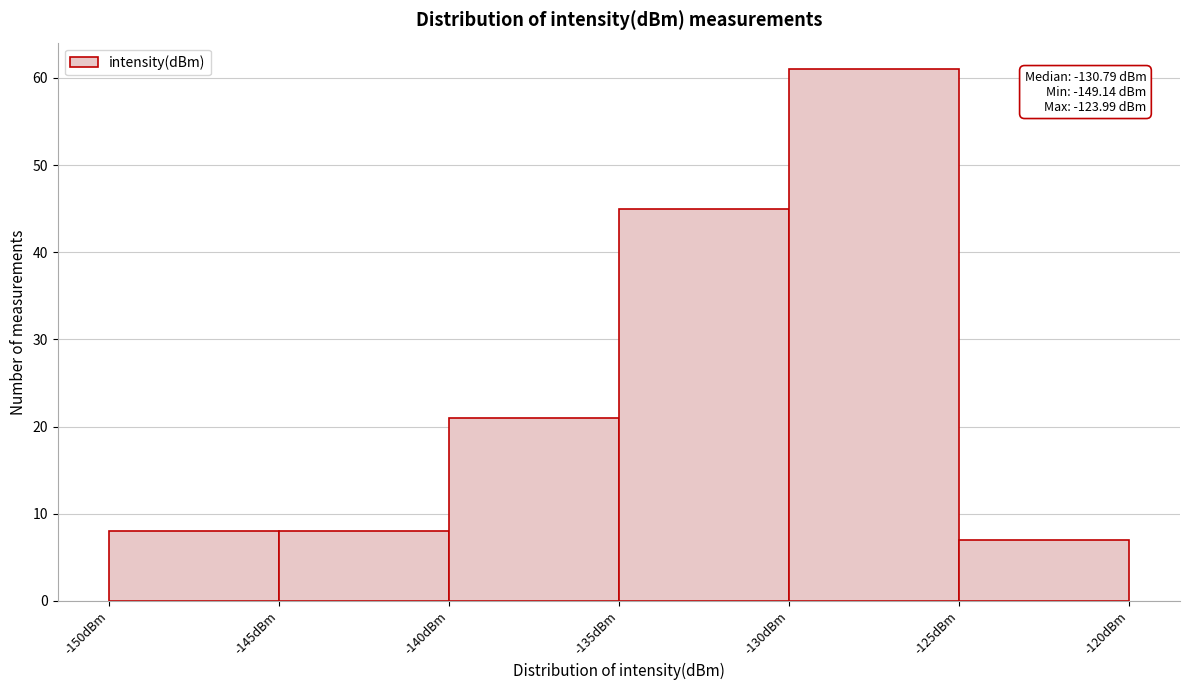

Over which range of the x-axis is the bar tallest?

-130 to -125